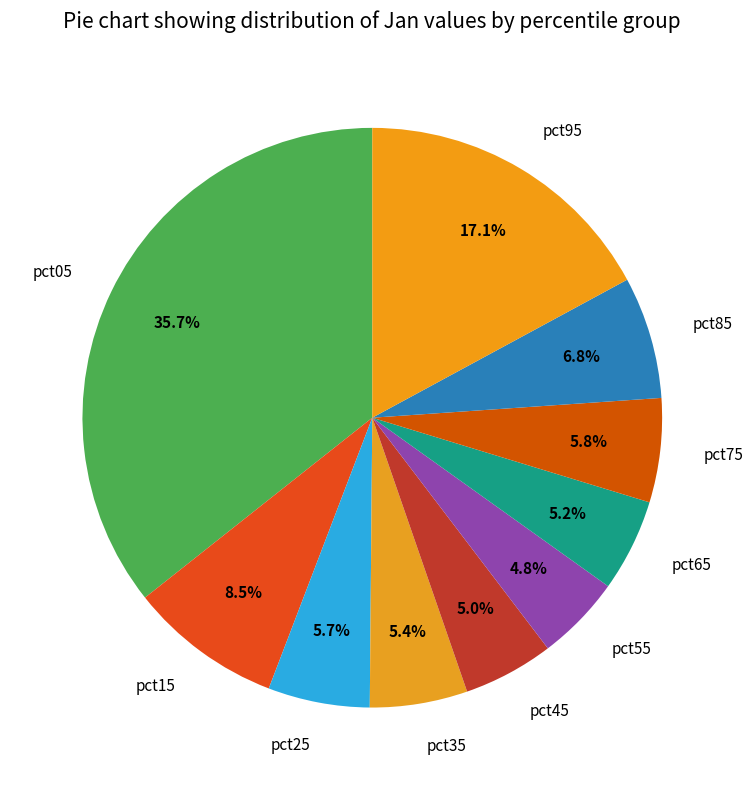

Count the number of slices in the pie.

10